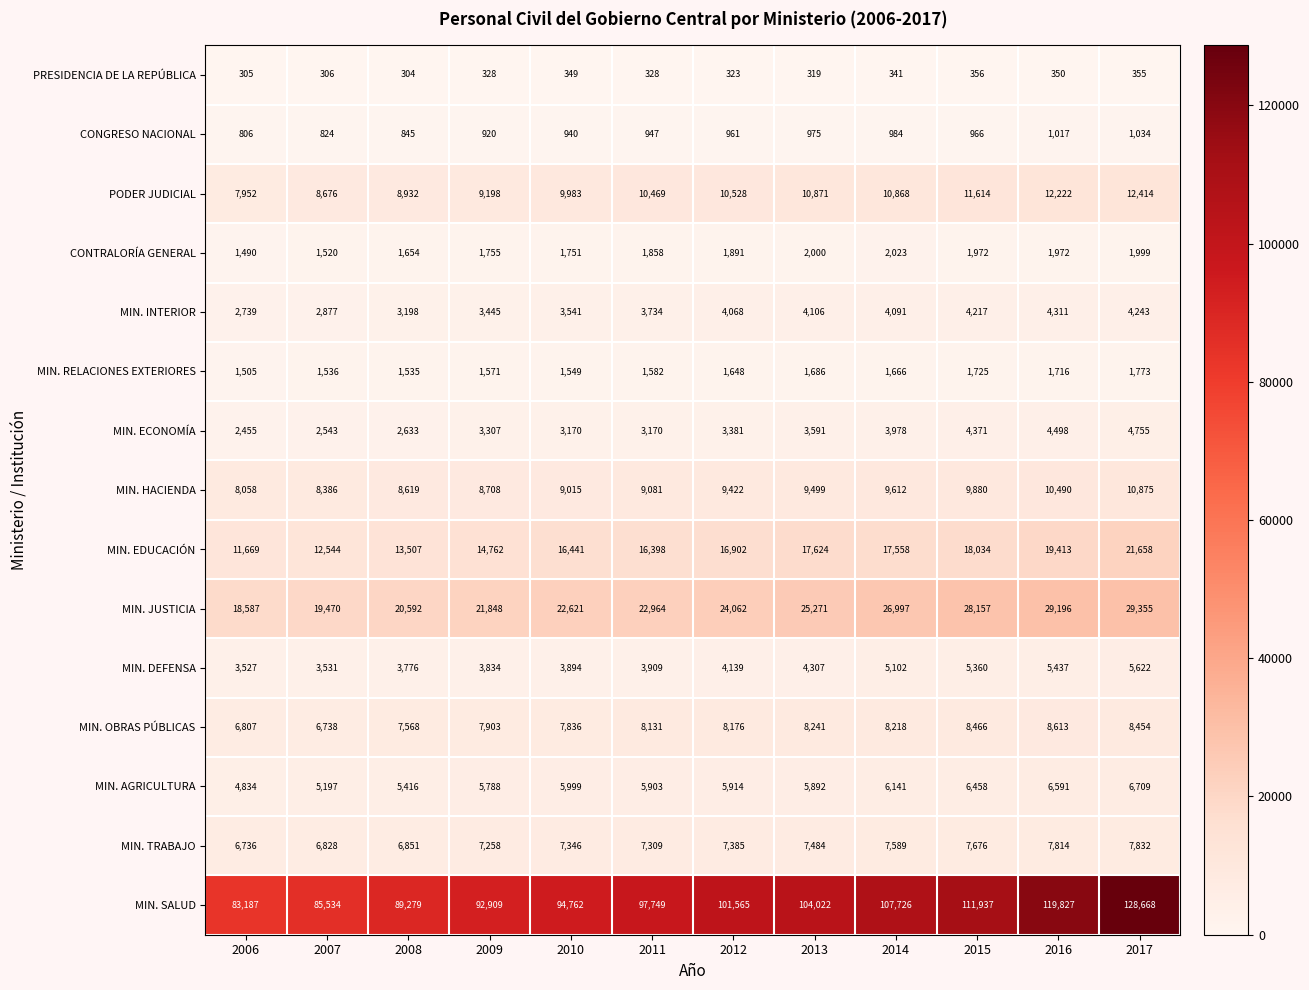

Which category has the highest value in the MIN. SALUD series?

2017